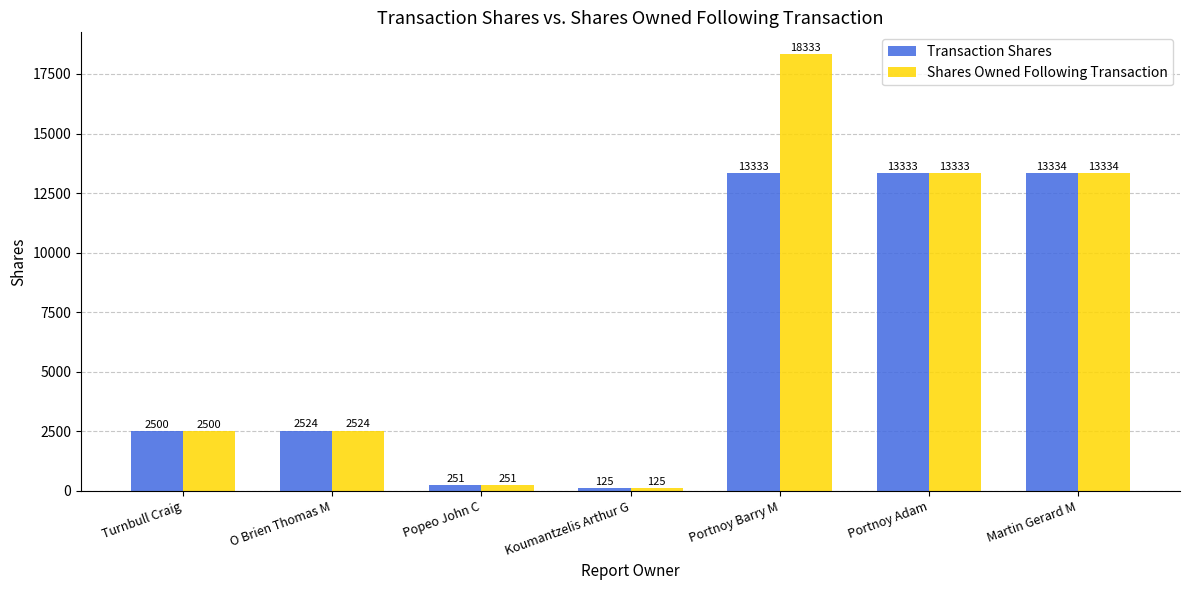

At which category does the chart reach its peak across all series?

Portnoy Barry M